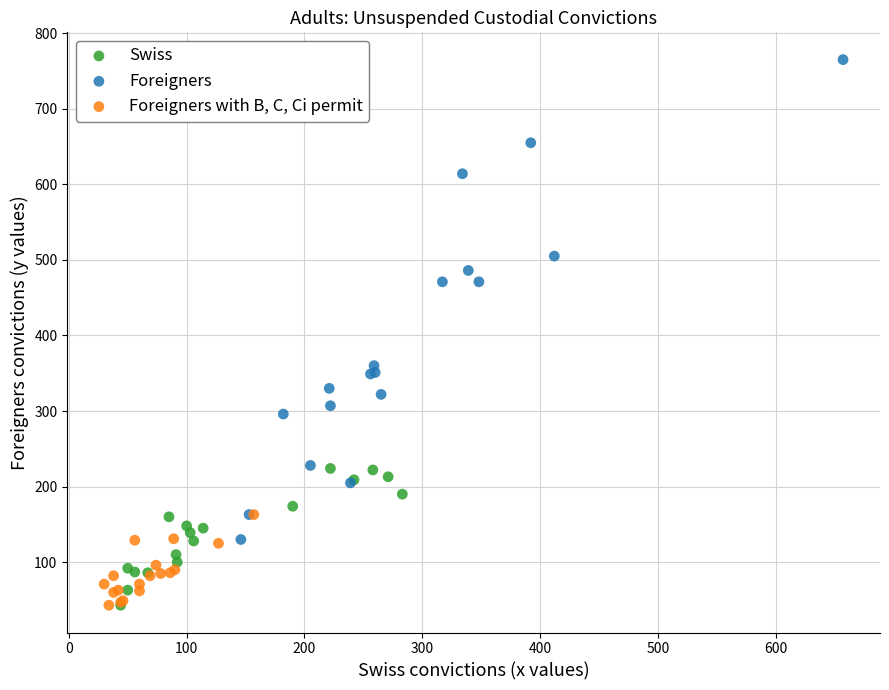

What are all the series names shown in the legend?

Swiss, Foreigners, Foreigners with B, C, Ci permit